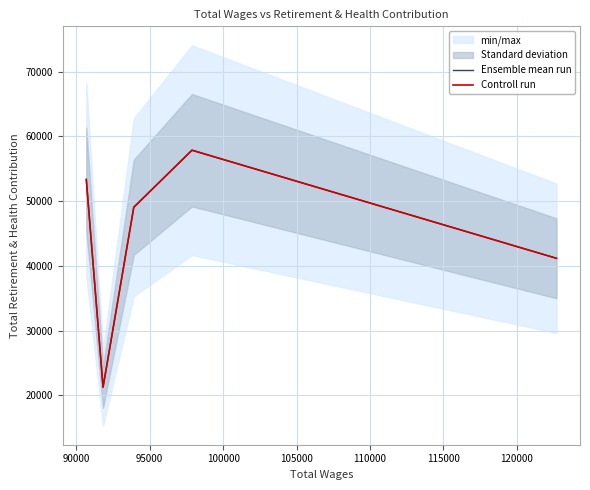

Does the chart display data point markers on the line(s)?

No